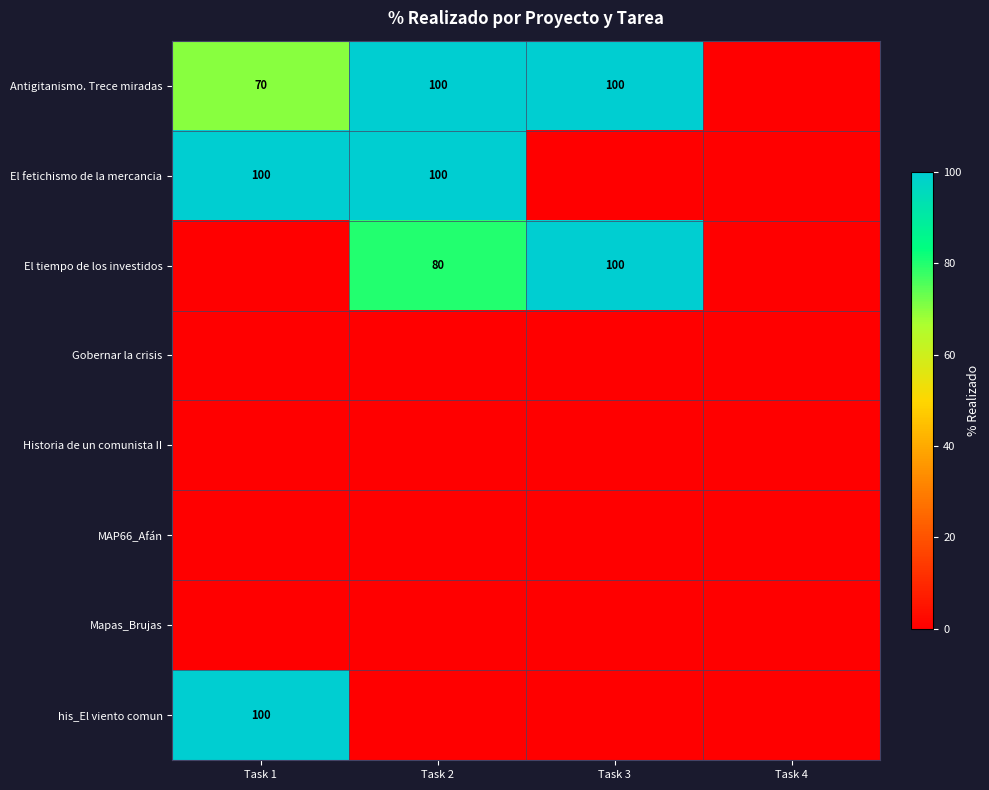

The El tiempo de los investidos series shows 27 at Task 3. True or false?

False